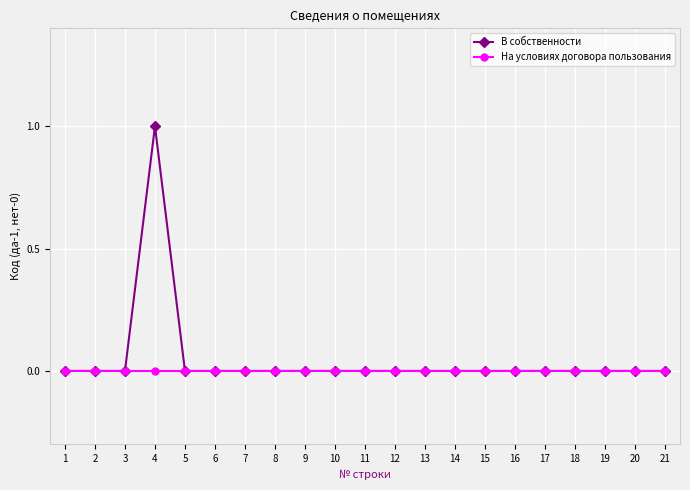

What is the maximum value shown in the chart?

1